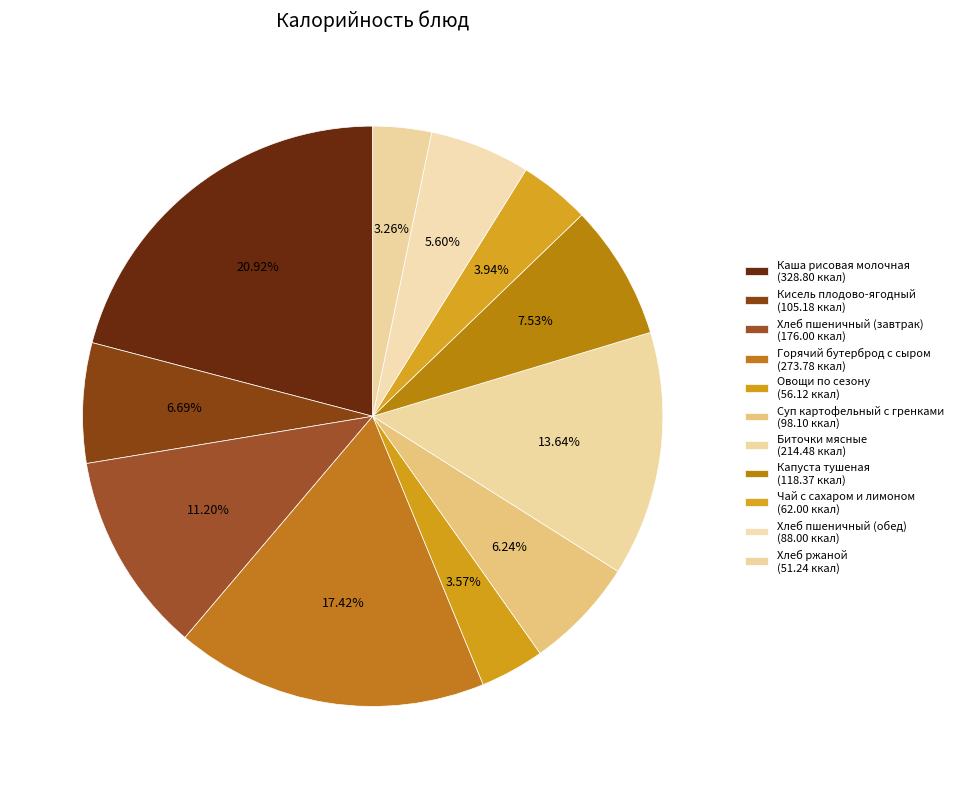

To the nearest percent, what is the average slice percentage?

9%